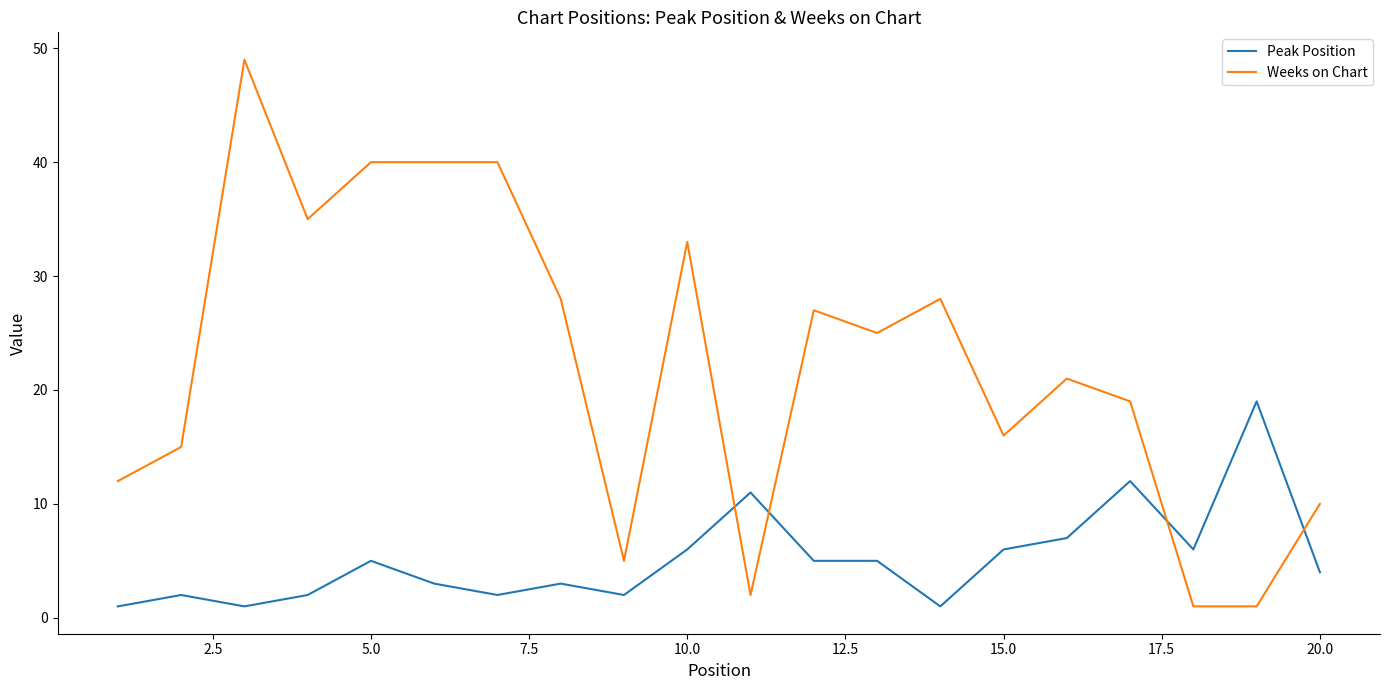

How many times do Weeks on Chart and Peak Position cross each other?

4